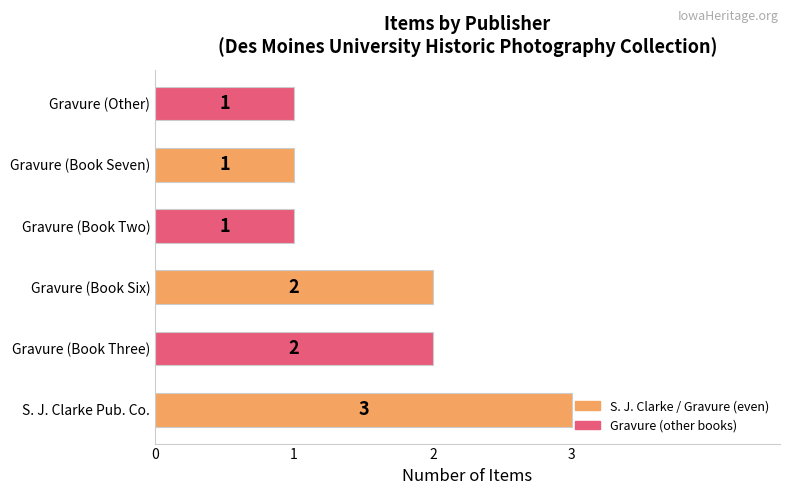

Read the value at S. J. Clarke Pub. Co..

3